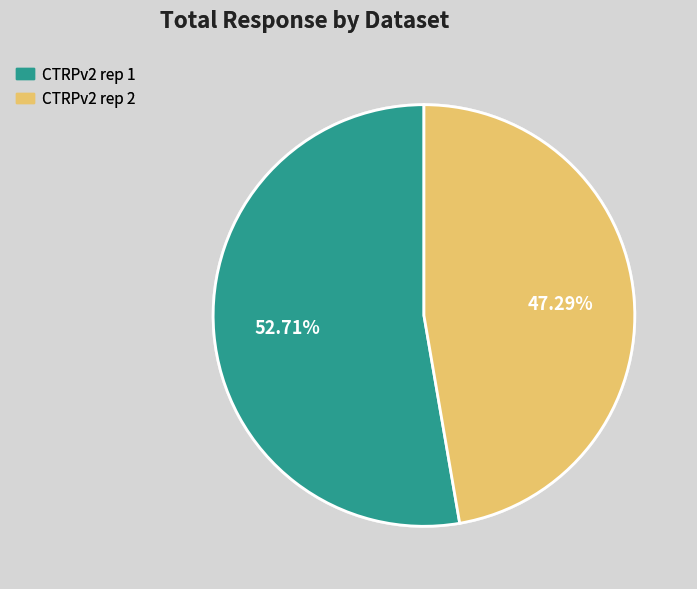

Rank the categories by value from lowest to highest.

CTRPv2 rep 2, CTRPv2 rep 1